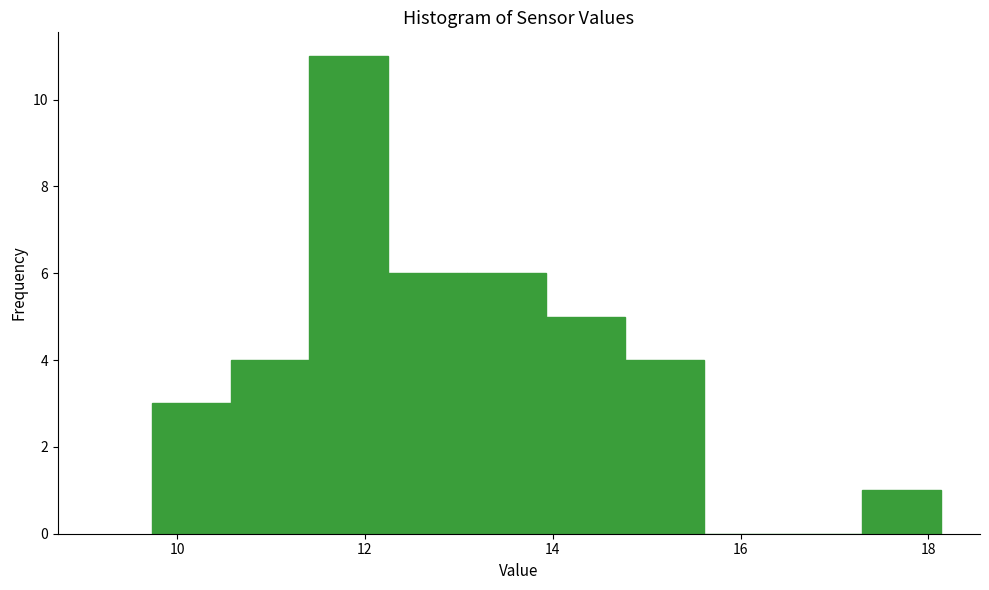

How tall is the bar that spans 14.8 to 15.6 on the x-axis? Neither the bar edges nor the heights are printed on the chart, so give them approximately, as read against the axes.

4